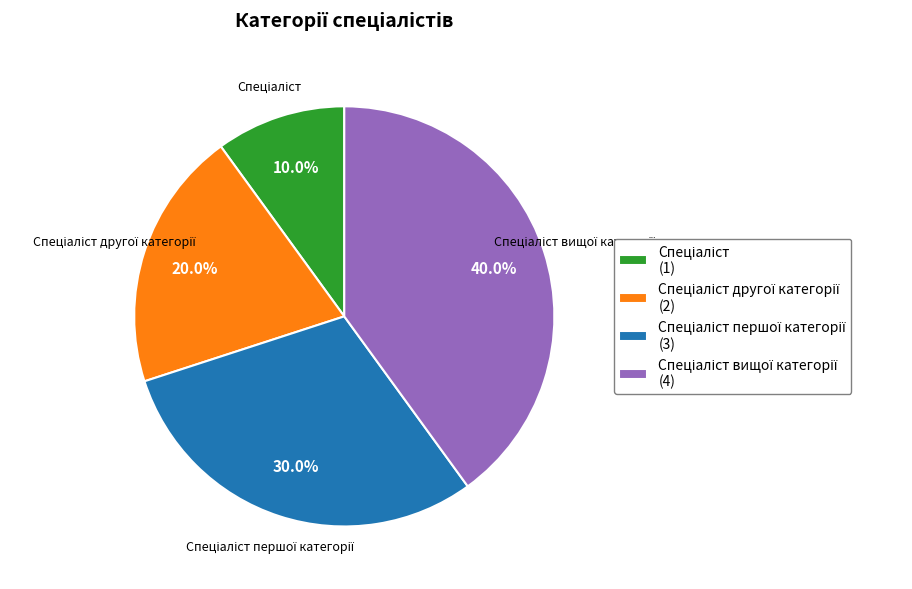

How many slices are in this pie chart?

4